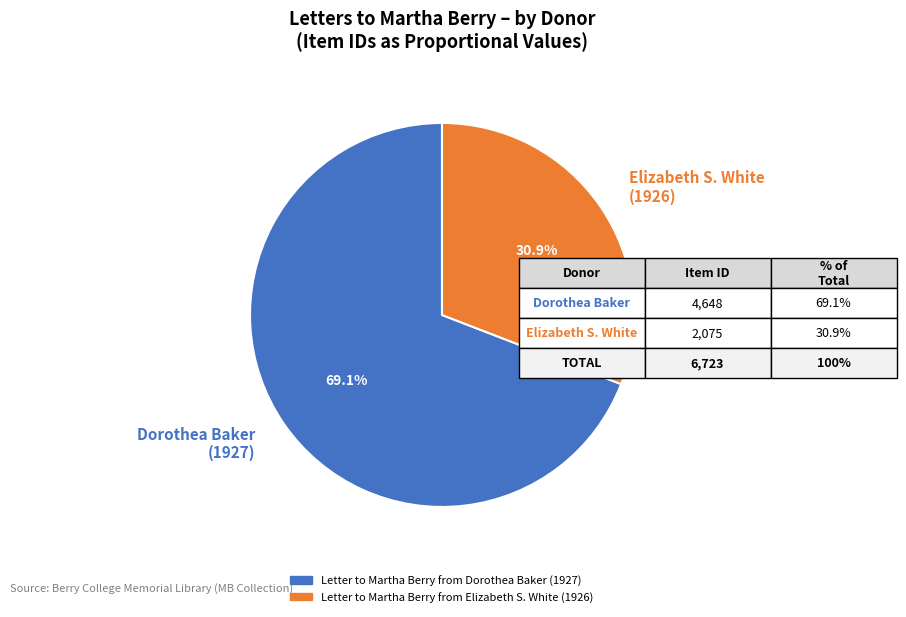

How many slices are in this pie chart?

2